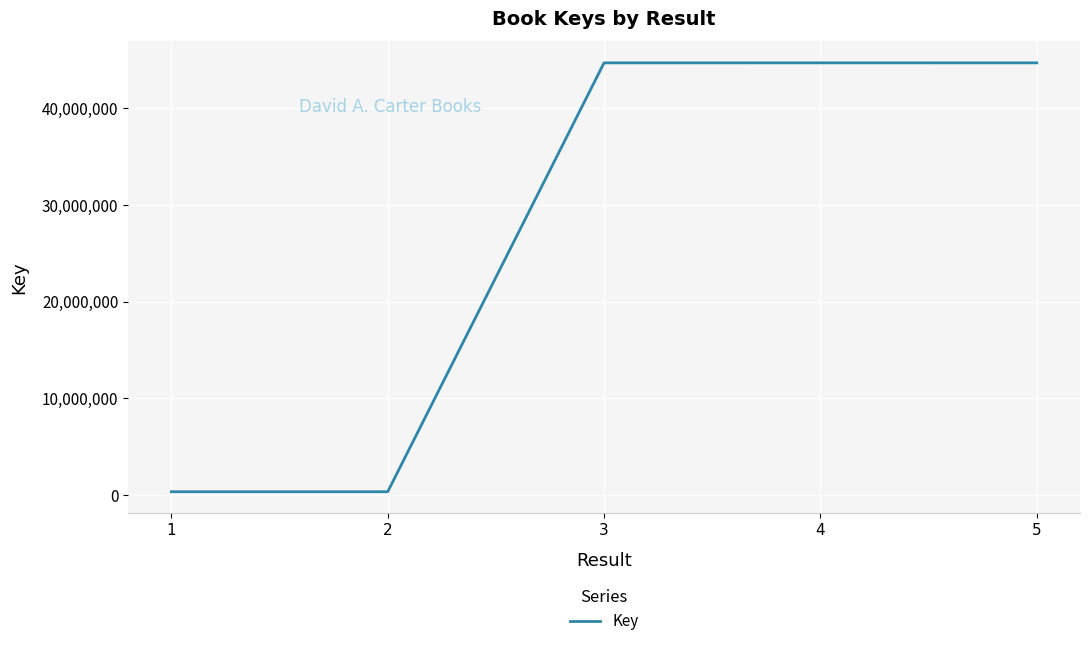

Read the value at 2.

326590